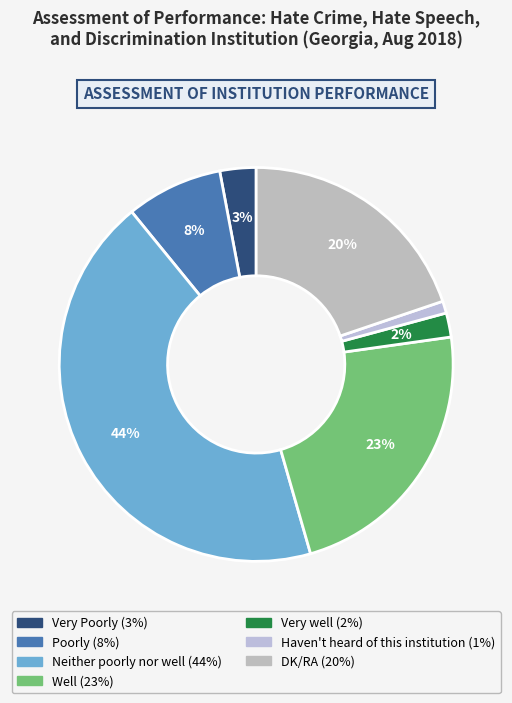

To the nearest percent, what percentage of the pie is Poorly?

8%